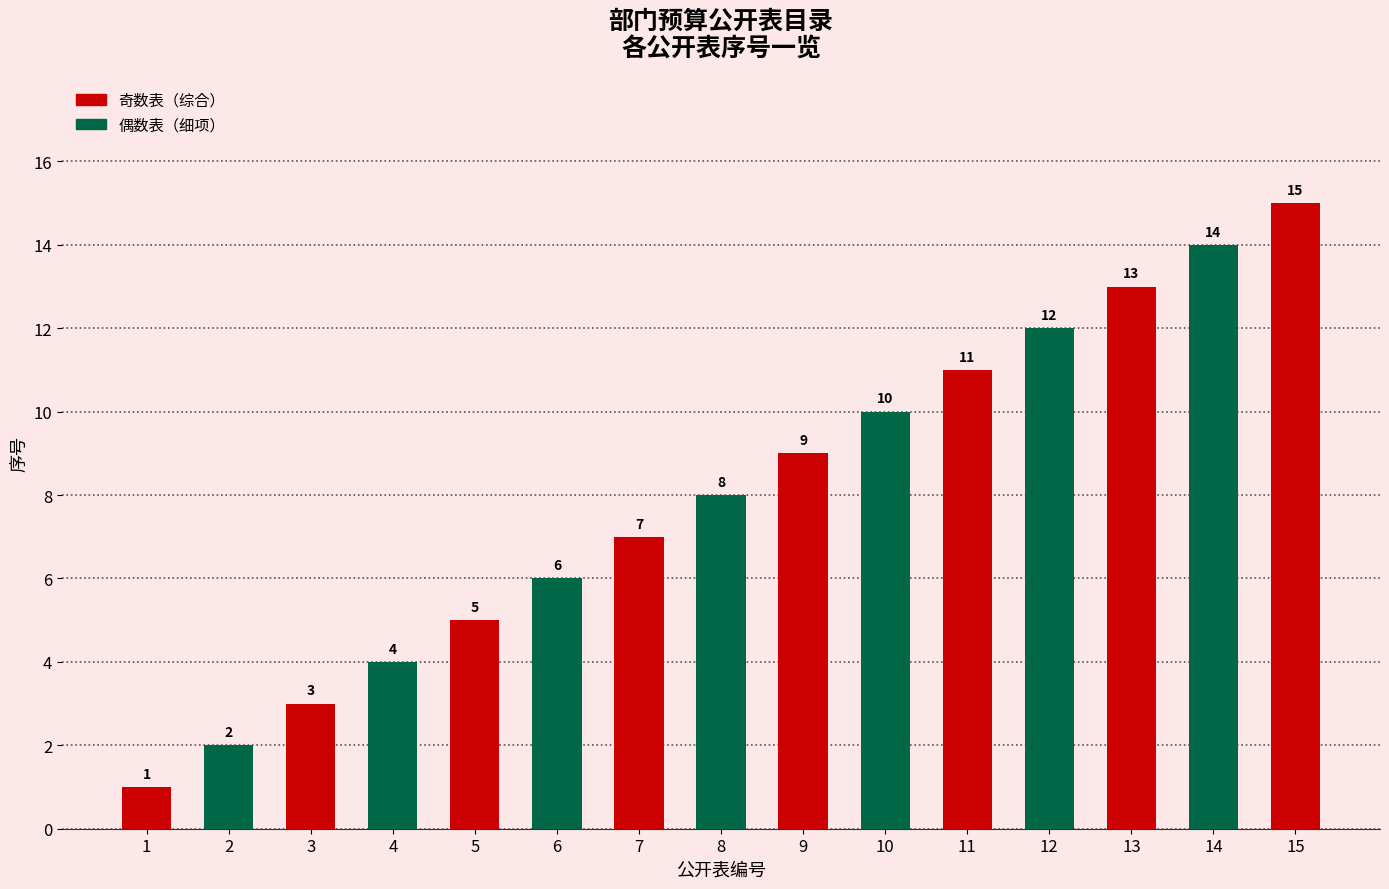

What is the smallest value displayed?

1